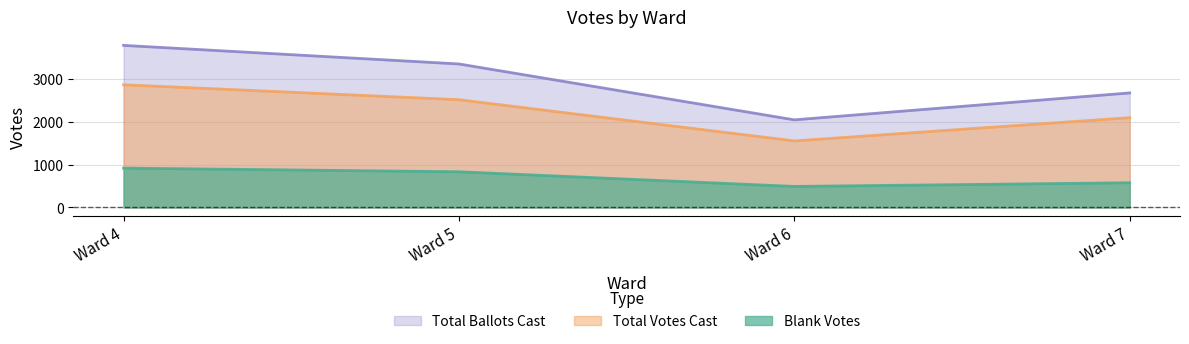

True or false: Total Votes Cast has more than 0 points higher than both neighbors.

False